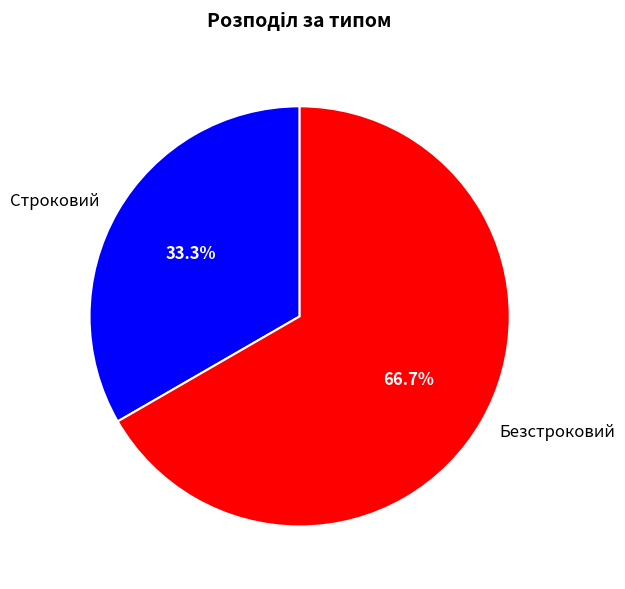

To the nearest percent, what is the difference between the Строковий and Безстроковий slice percentages?

33%